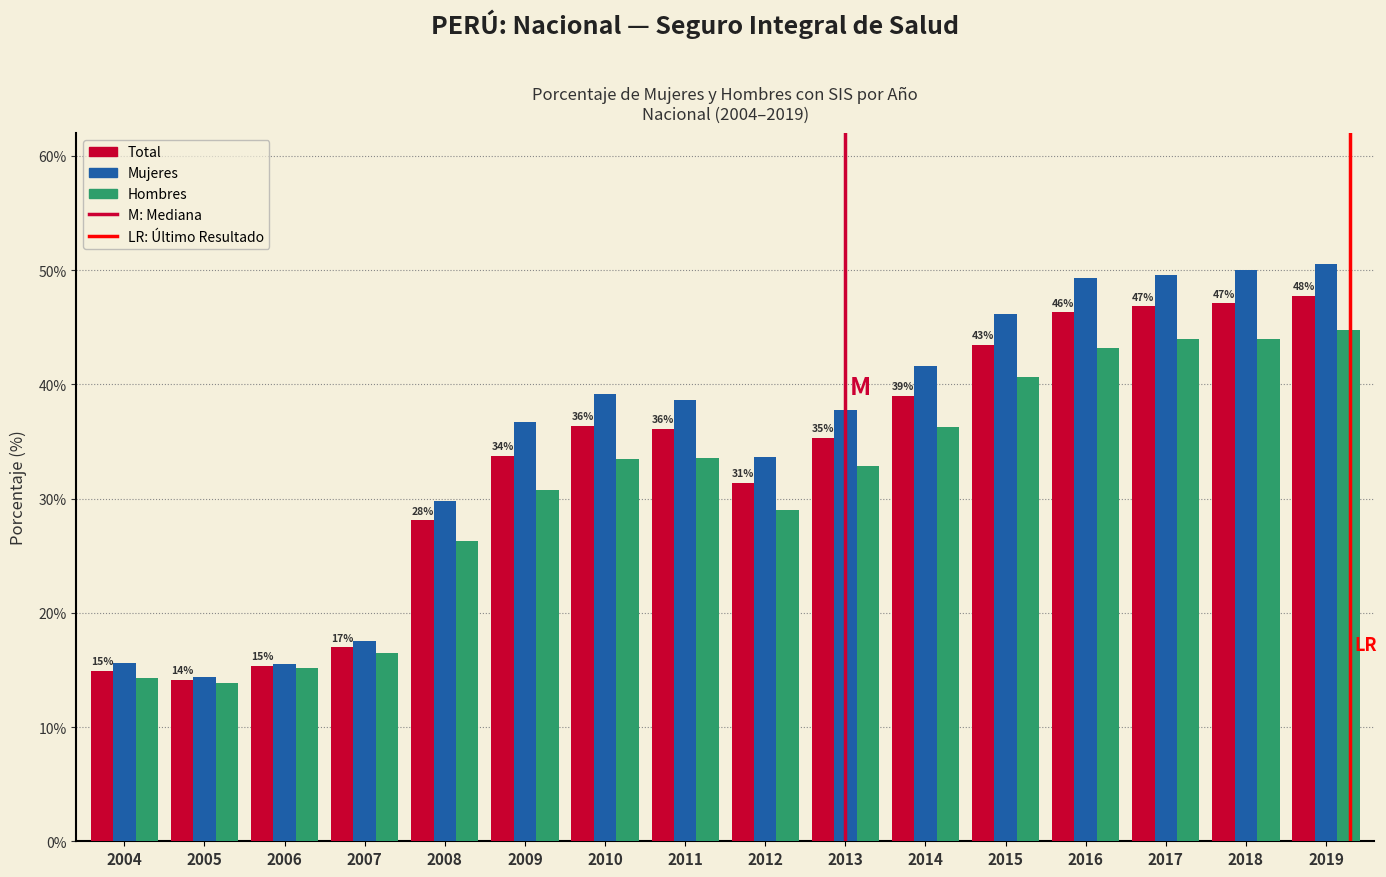

What is the minimum value for Mujeres?

14.4